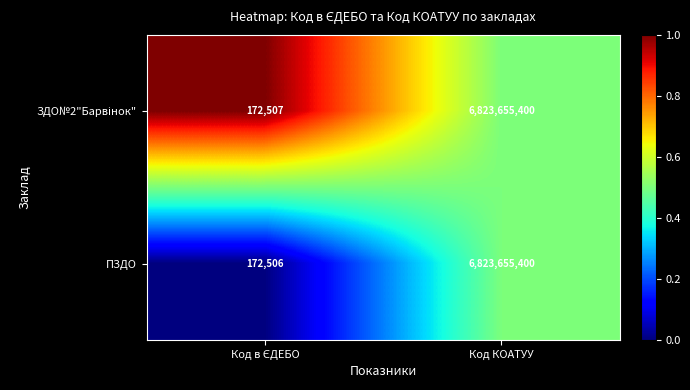

Which series has the widest spread of values?

ПЗДО